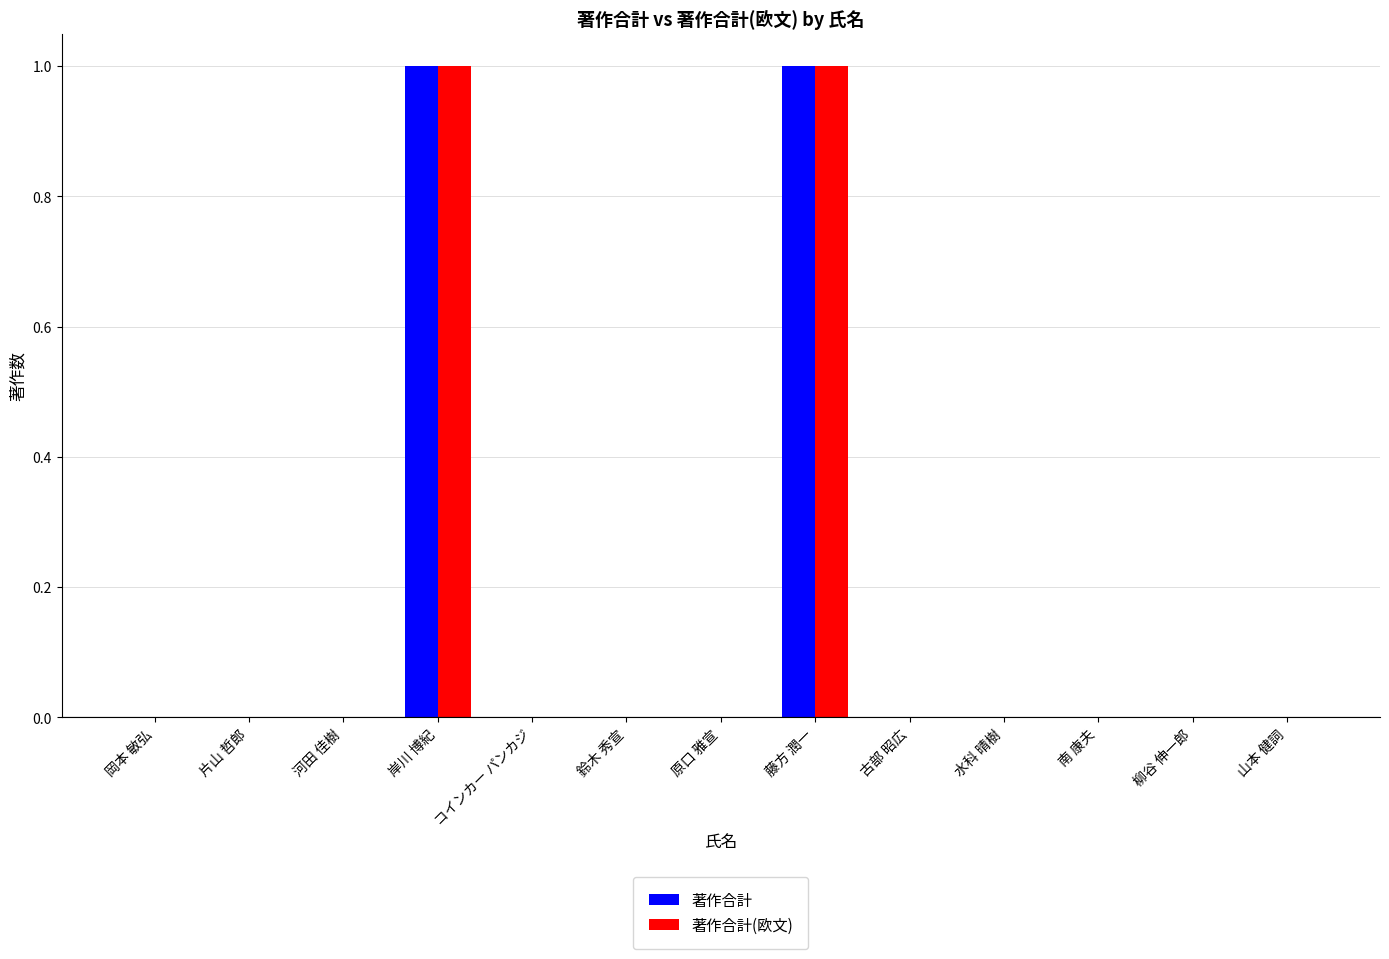

The value of 著作合計 at コインカー パンカジ is 0. True or false?

True